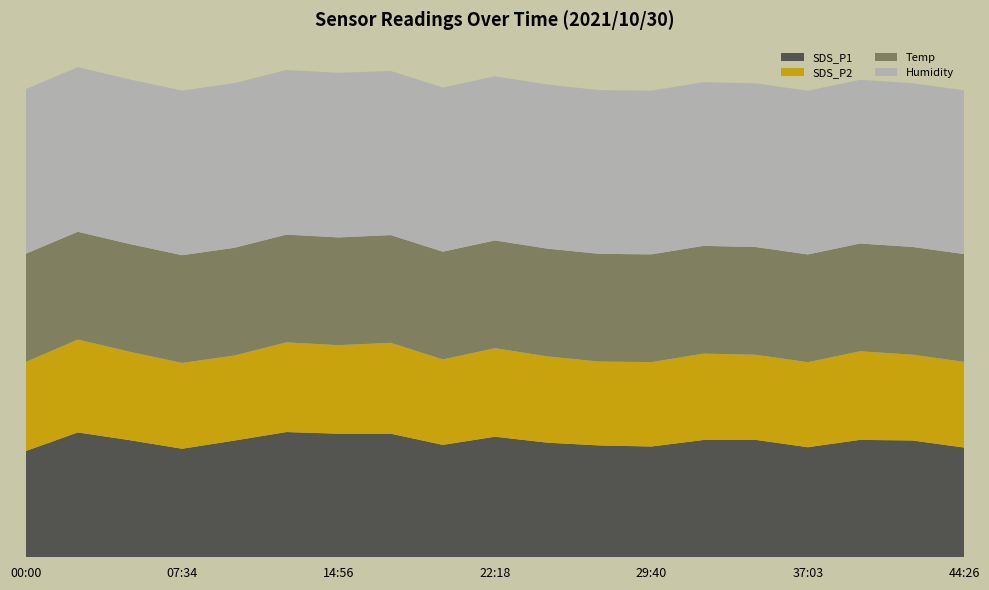

Reading left to right, transcribe all the data shown in this chart.

SDS_P1: 22.8	26.8	25.1	23.3	25.0	26.9	26.5	26.5	24.1	25.9	24.6	24.0	23.8	25.1	25.2	23.6	25.2	25.1	23.5
SDS_P2: 19.1	19.9	18.9	18.4	18.2	19.2	19.0	19.5	18.3	19.0	18.5	18.0	18.1	18.5	18.2	18.2	19.0	18.4	18.4
Temp: 23.2	23.1	23.1	23.1	23.1	23.1	23.1	23.1	23.1	23.1	23.1	23.1	23.1	23.1	23.1	23.1	23.1	23.1	23.1
Humidity: 35.3	35.3	35.3	35.3	35.3	35.3	35.3	35.2	35.2	35.2	35.2	35.1	35.1	35.1	35.1	35.1	35.1	35.1	35.1